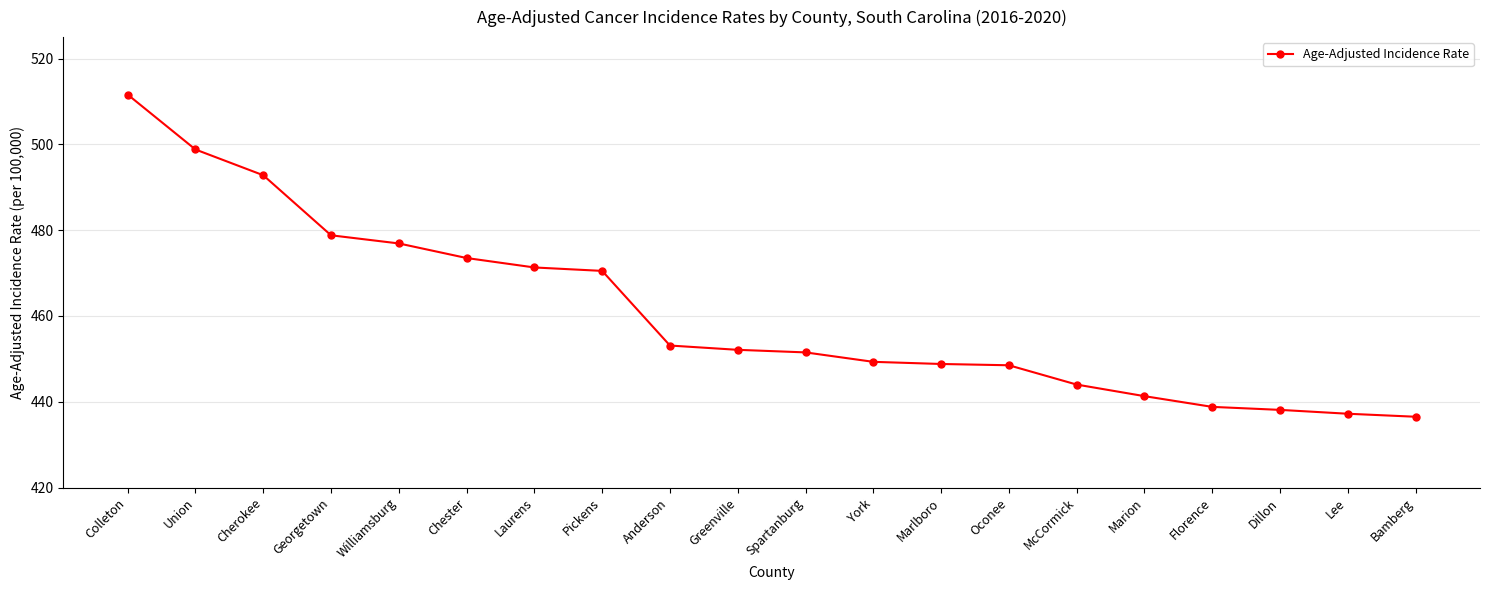

What is the label of the 9th point from the right?

York